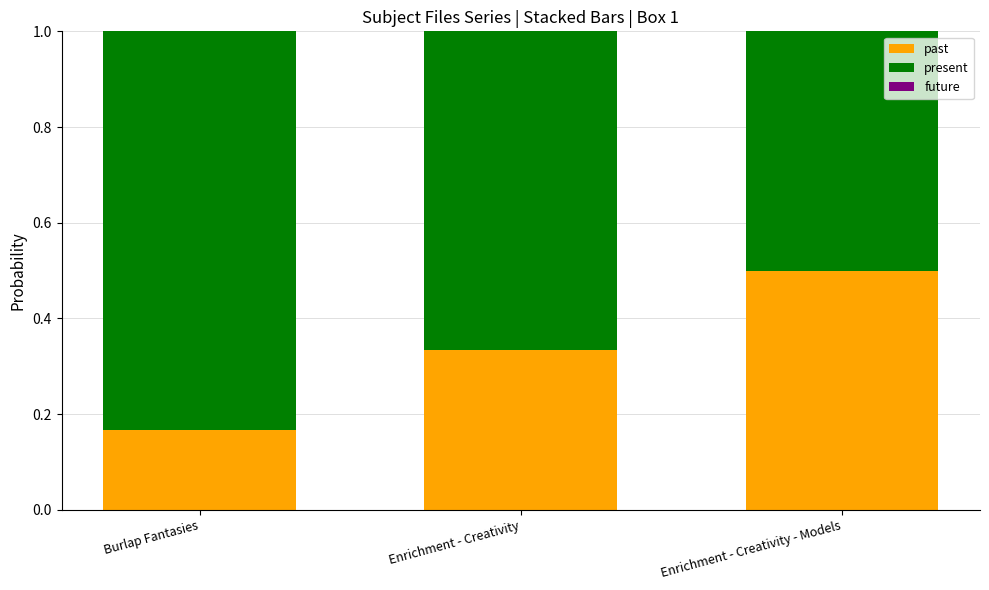

The past series shows 0.2 at Enrichment - Creativity - Models. True or false?

False